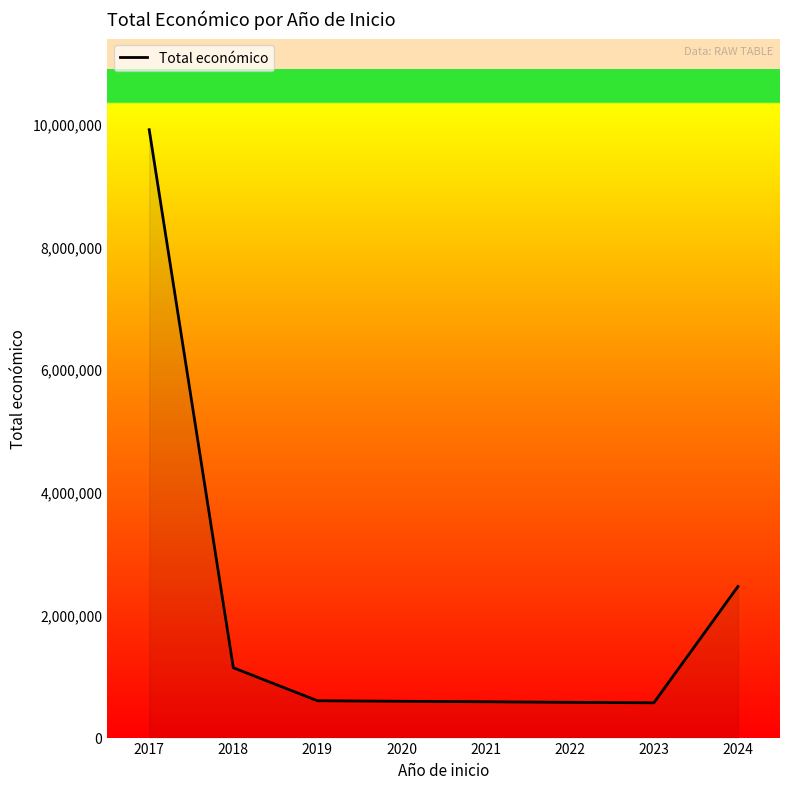

Is it true that the value at 2018 is 1829690.3?

False